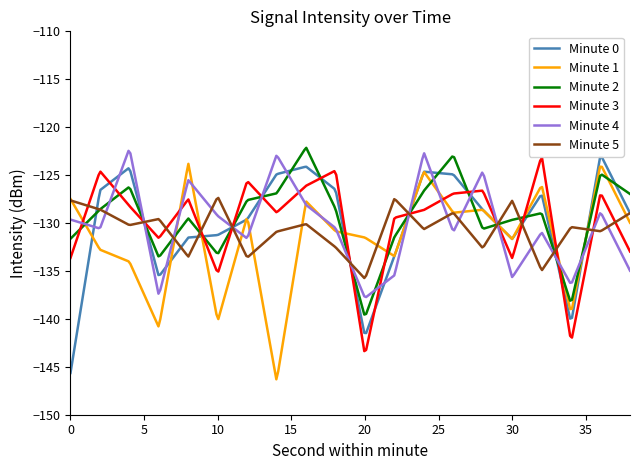

Which series has the largest total across all categories?

Minute 2